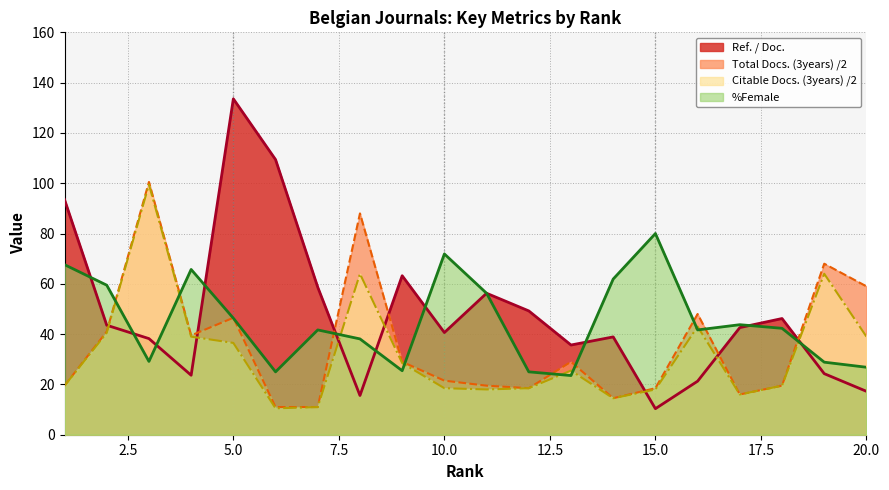

What is the sum of all Ref. / Doc. values?

962.0